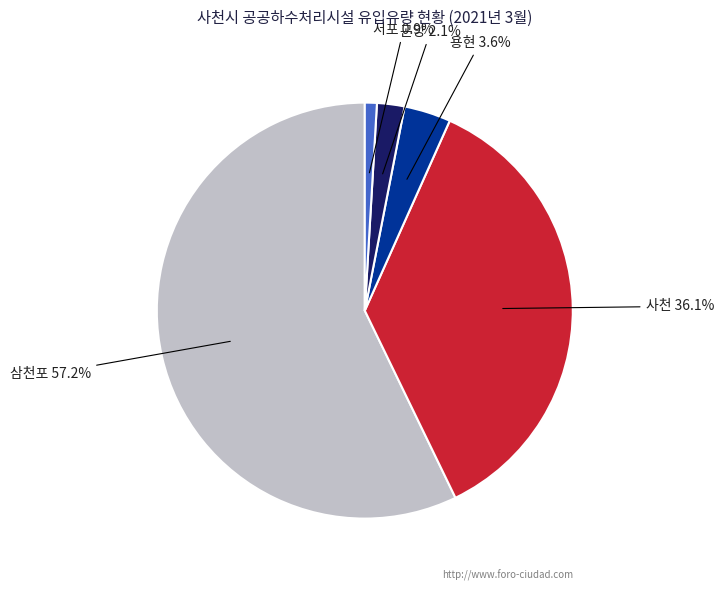

Which slice is the largest?

삼천포